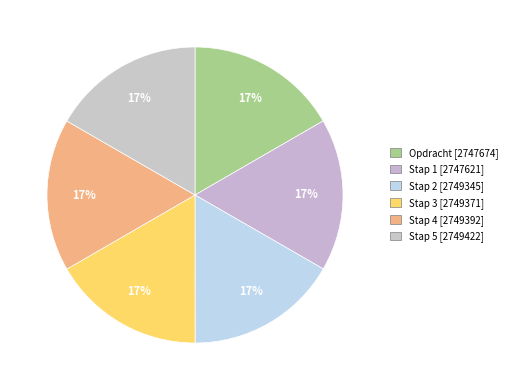

Which slice is the largest?

Stap 5